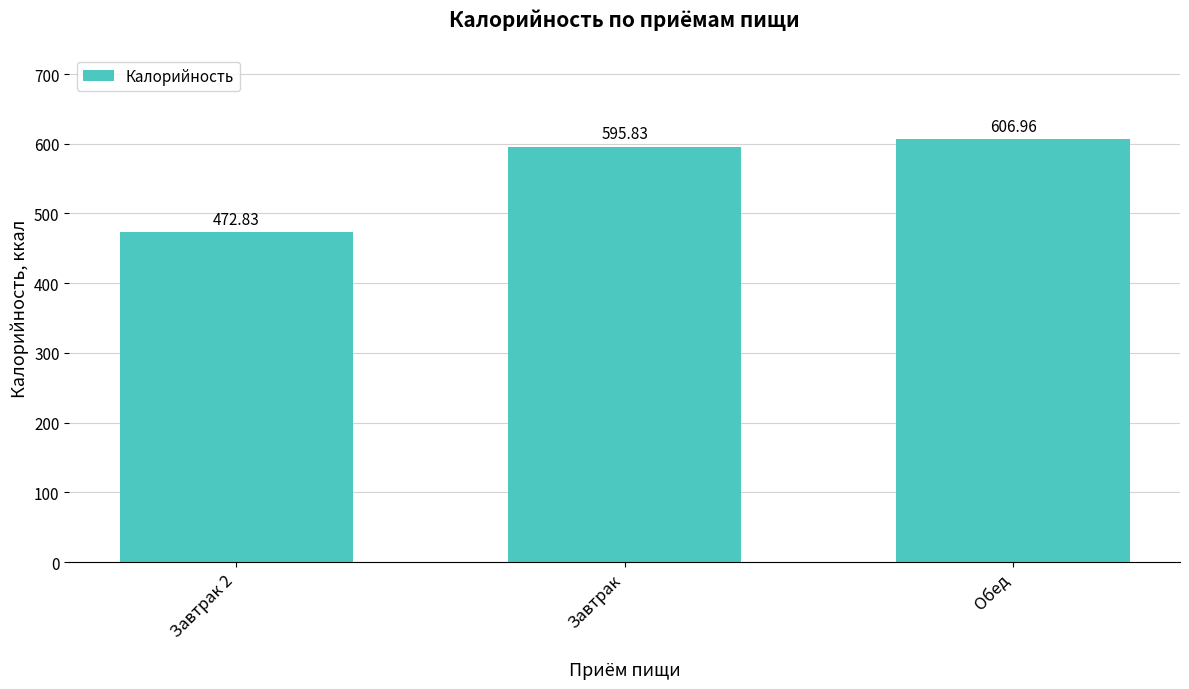

How many values are below 595?

1